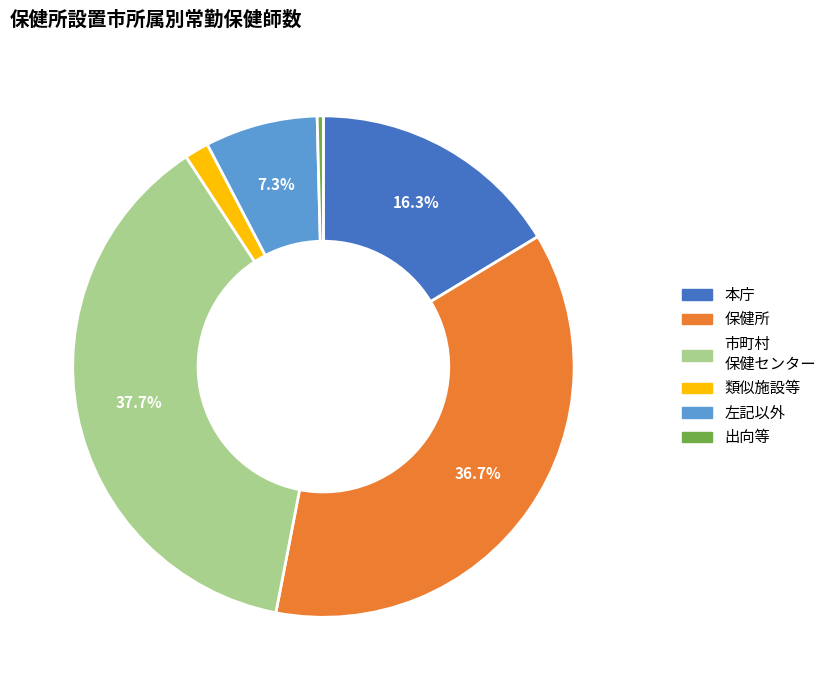

Is there any slice that represents more than half of the pie?

No